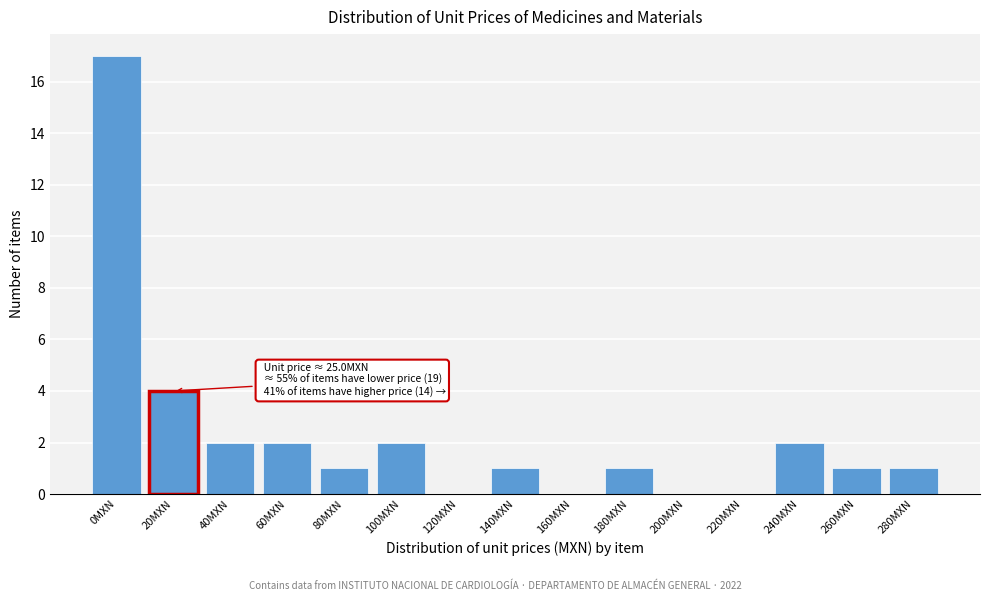

Reading right to left, transcribe all the data shown in this chart.

280MXN=1	260MXN=1	240MXN=2	220MXN=0	200MXN=0	180MXN=1	160MXN=0	140MXN=1	120MXN=0	100MXN=2	80MXN=1	60MXN=2	40MXN=2	20MXN=4	0MXN=17